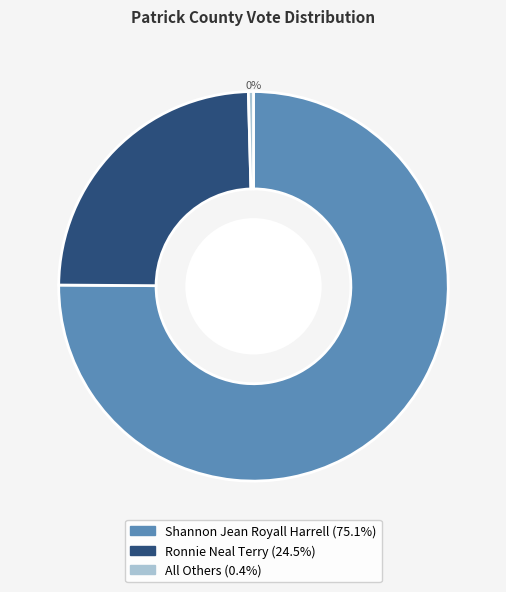

How many segments does this pie chart have?

3